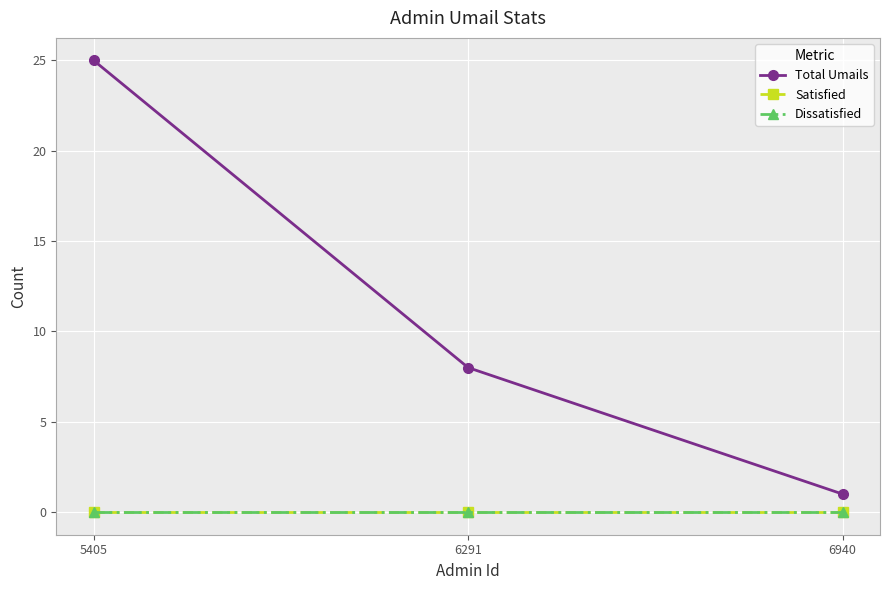

Reading left to right, list all the values displayed in this chart.

Total Umails: 25	8	1
Satisfied: 0	0	0
Dissatisfied: 0	0	0